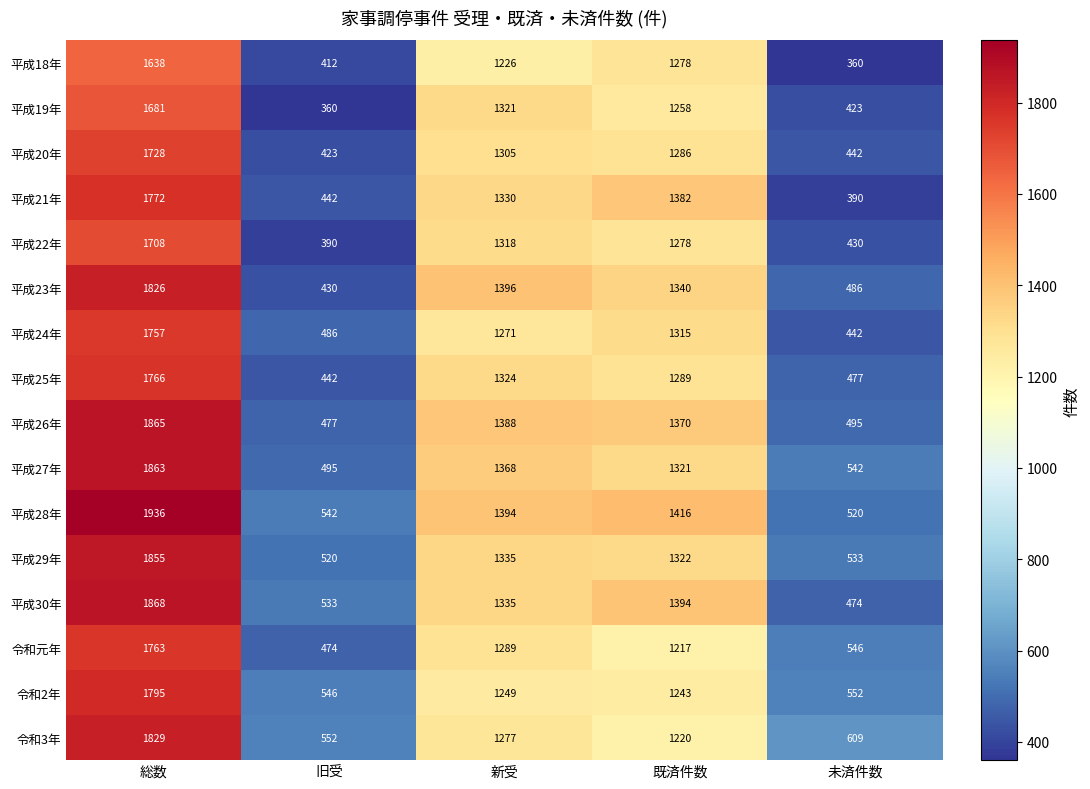

What is the sum of all 平成19年 values?

5043